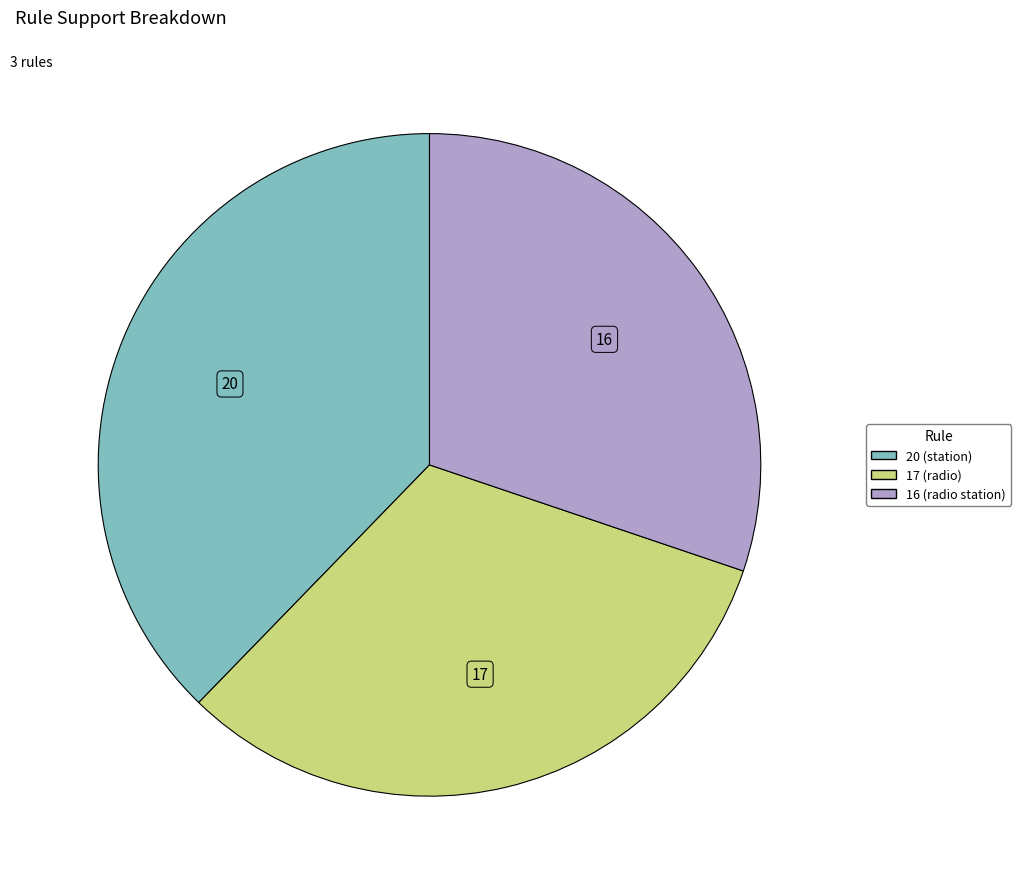

Combined, do 20 (station) and 17 (radio) account for over 50%?

Yes